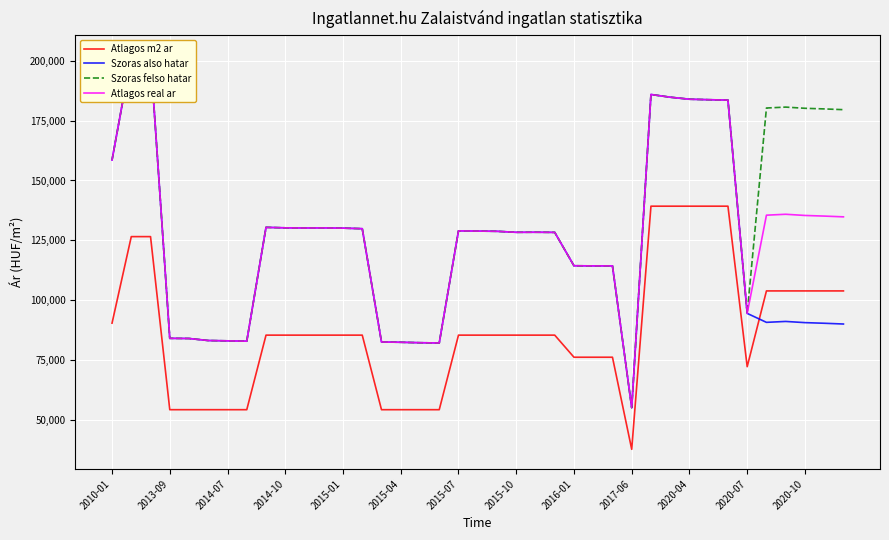

What is the sum of all Szoras felso hatar values?

5178360